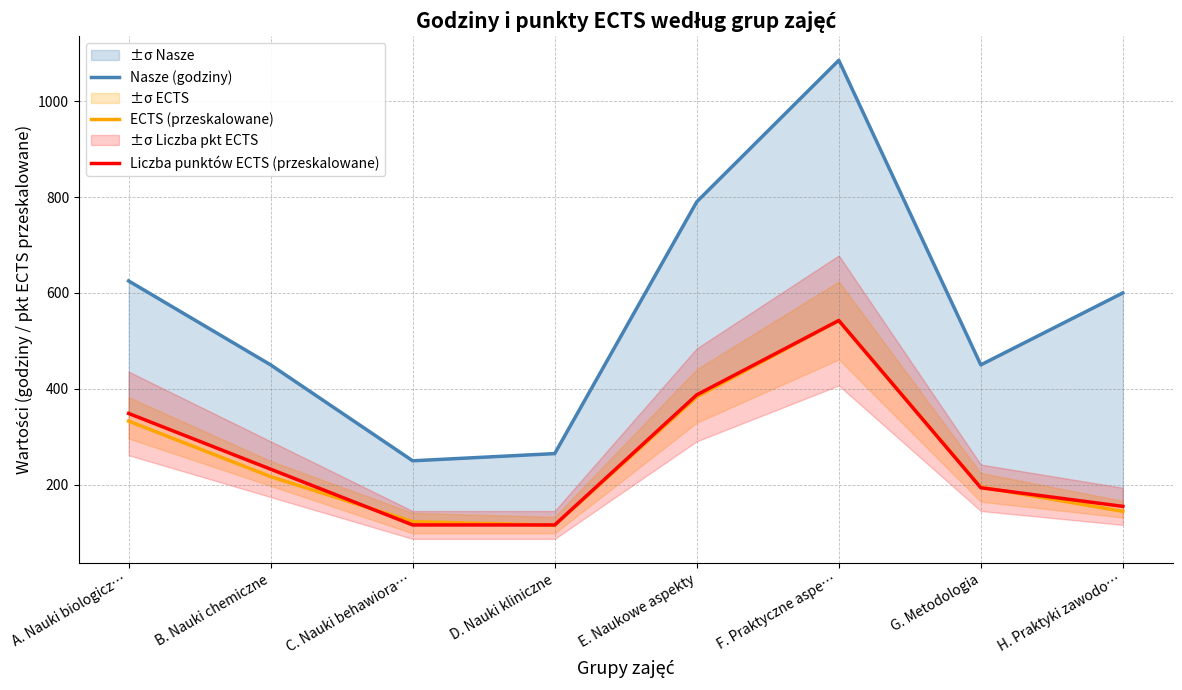

Is this an area chart (filled region under the line)?

No